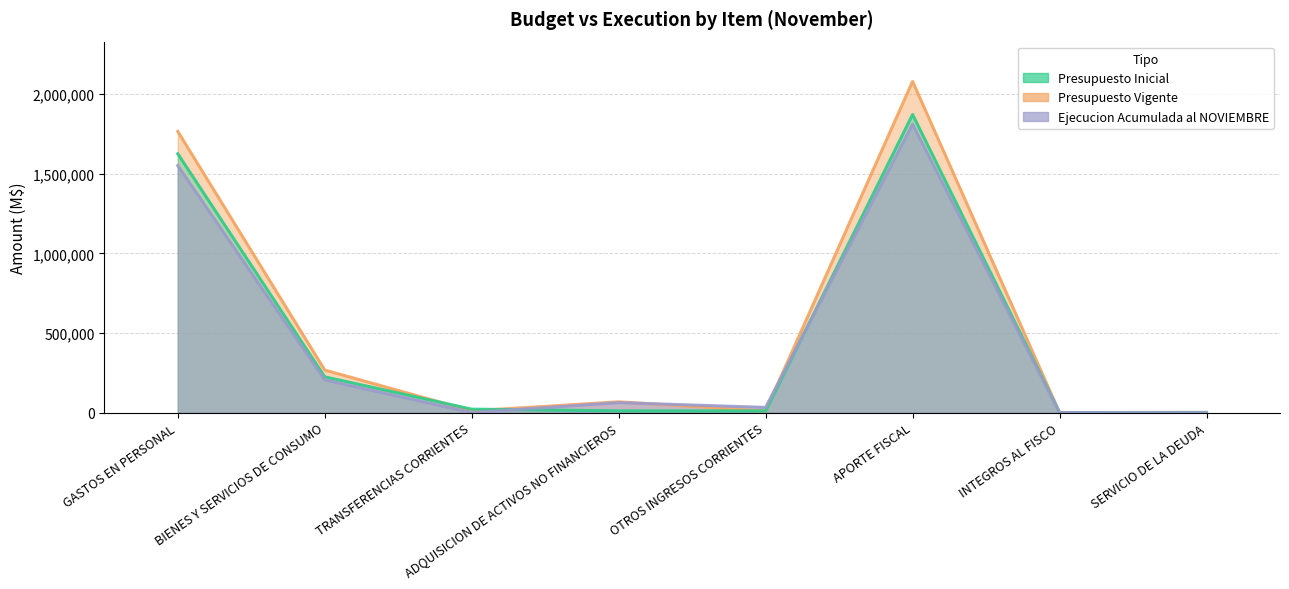

At which label does Presupuesto Vigente first exceed 67609?

GASTOS EN PERSONAL